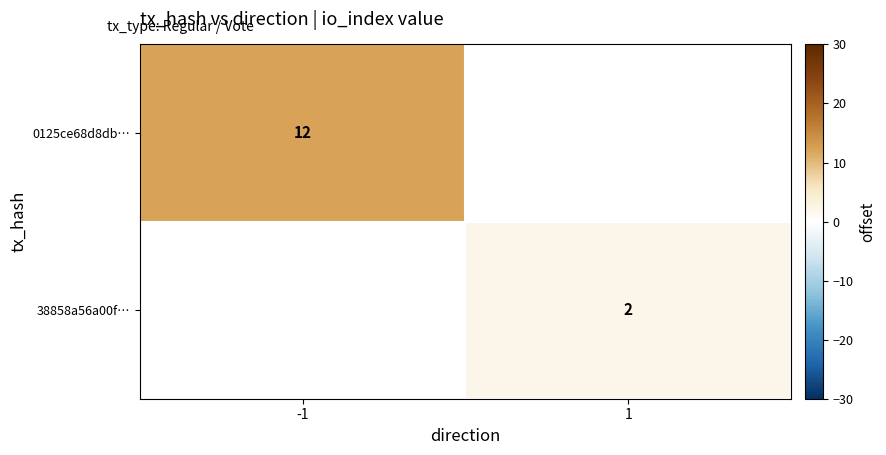

True or false: 38858a56a00f… has a value of 2 at 1.

True